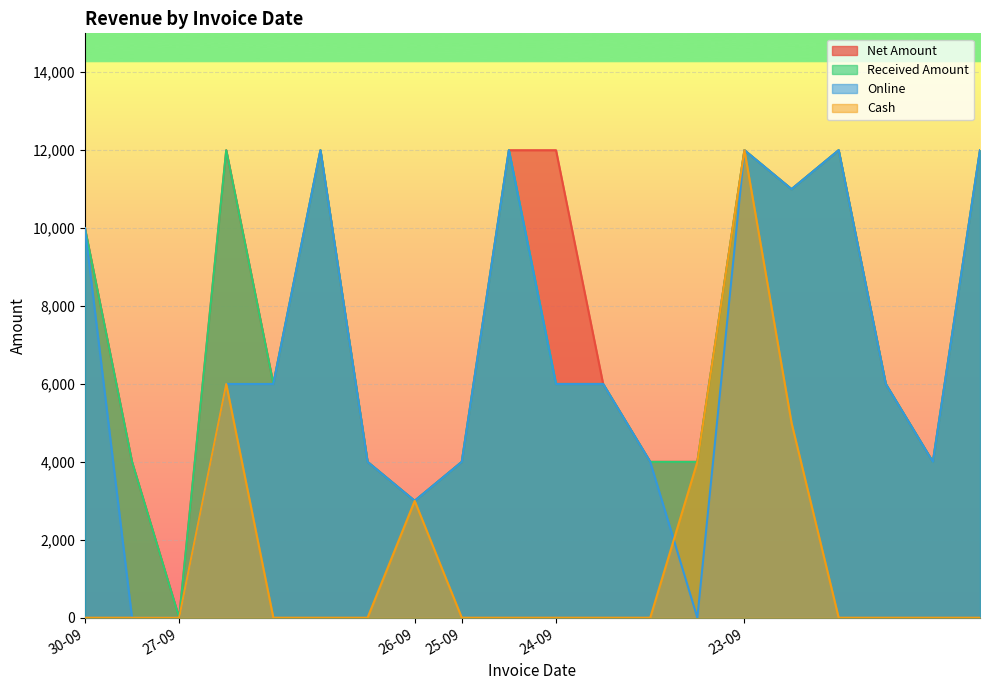

Is the value of Received Amount at 27-09 greater than the value of Cash at 26-09?

No